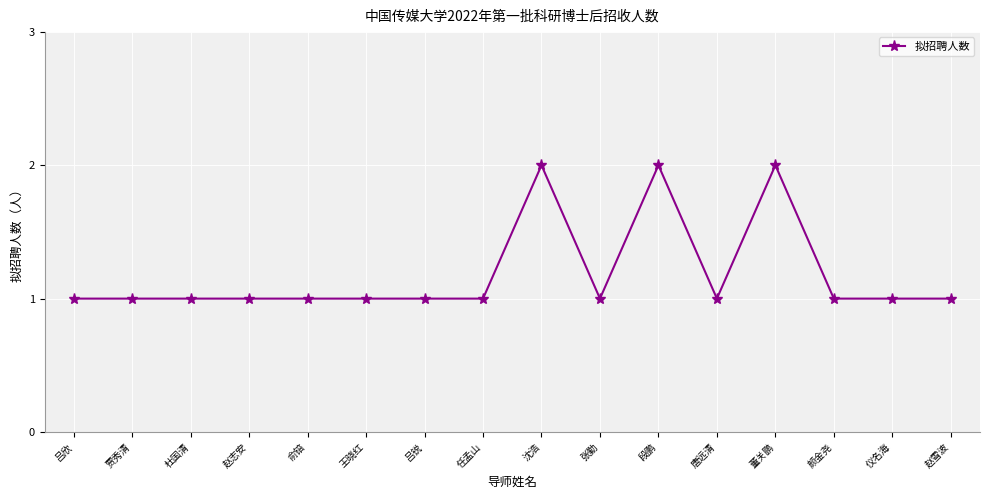

The value at 吕锐 is 0. True or false?

False